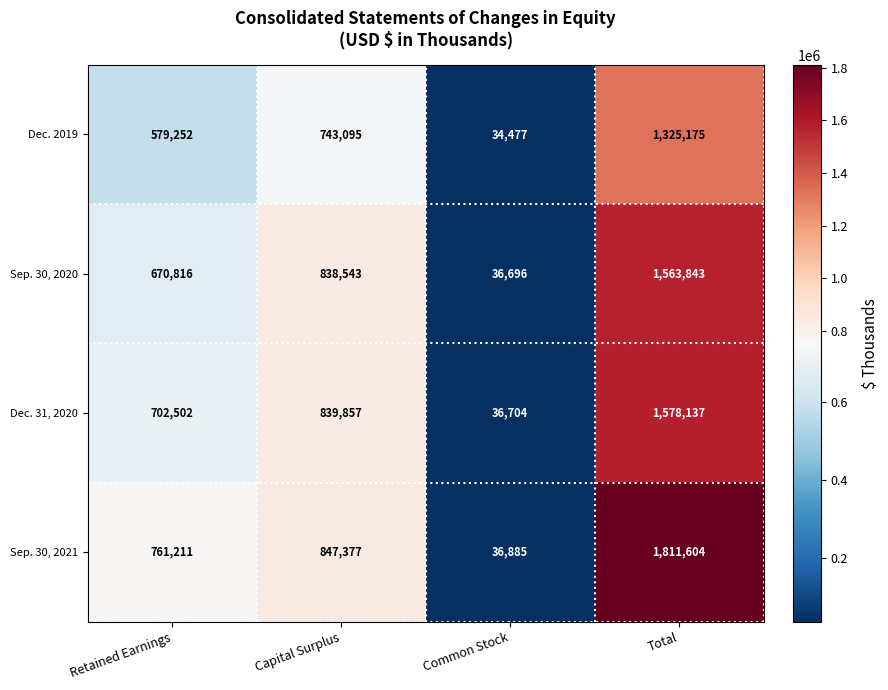

True or false: Sep. 30, 2020 has a value of 1091173 at Capital Surplus.

False